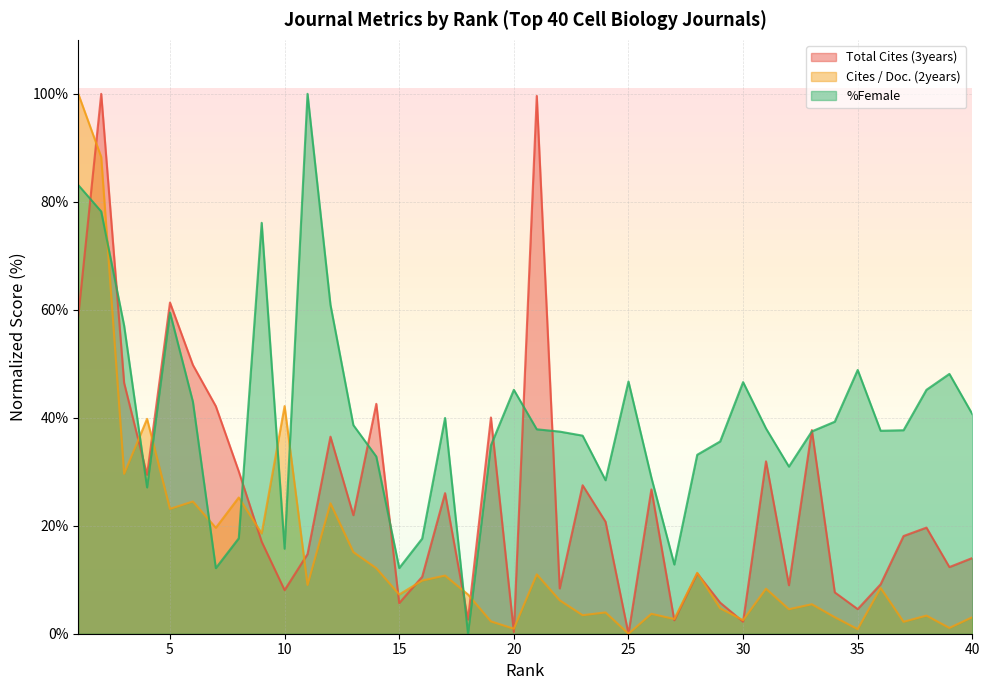

How many data points in Total Cites (3years) are less than 19?

20